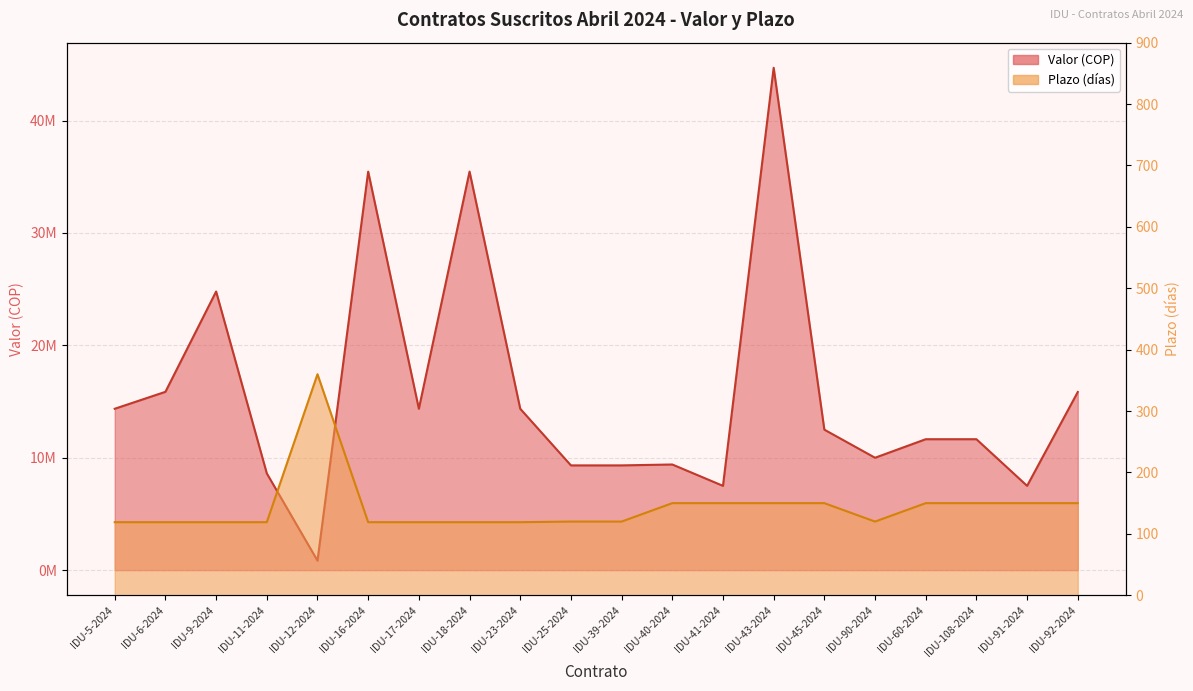

Between IDU-92-2024 and IDU-17-2024, which is larger?

IDU-92-2024